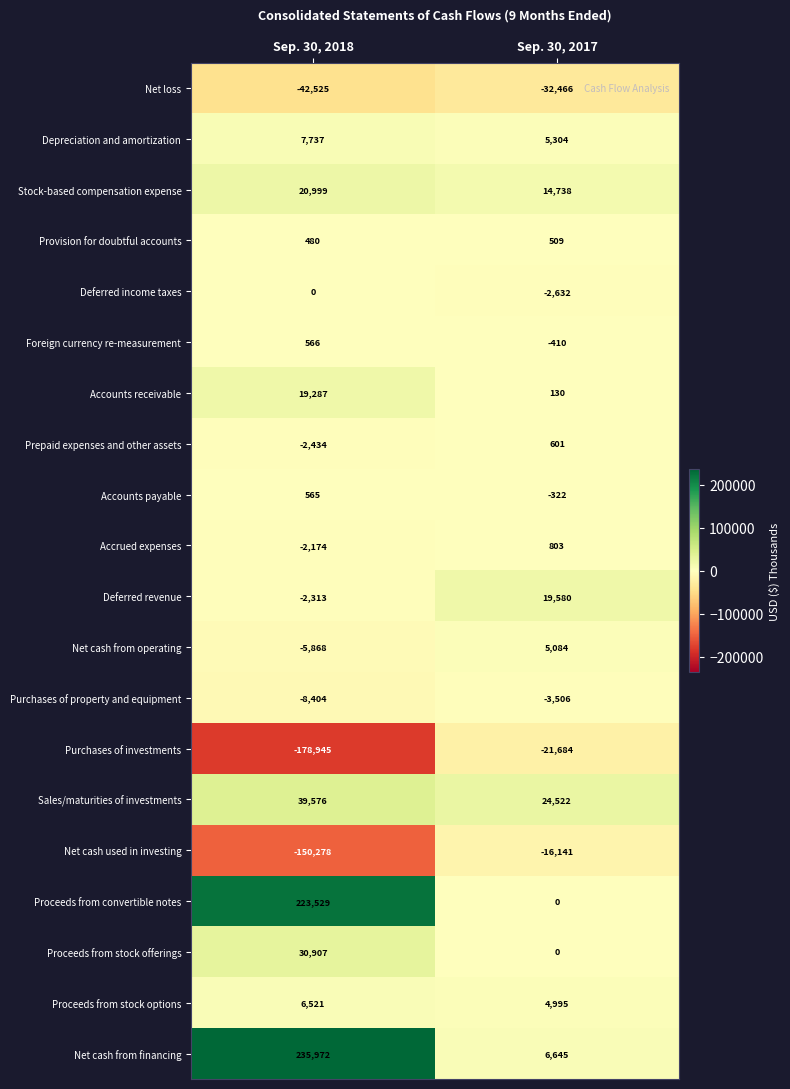

True or false: Sales/maturities of investments has a value of 24522 at Sep. 30, 2017.

True